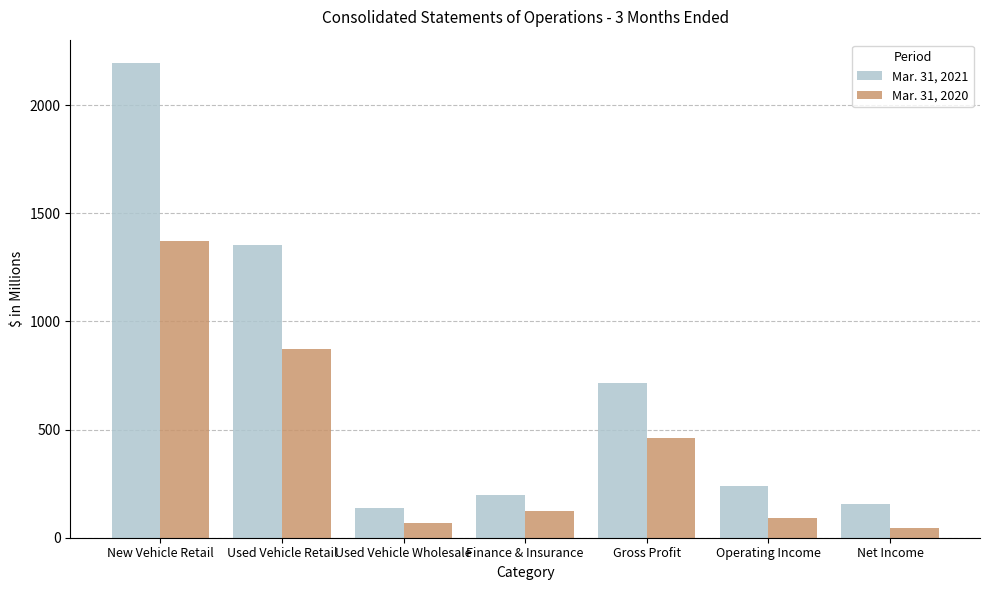

Are the bars horizontal?

No